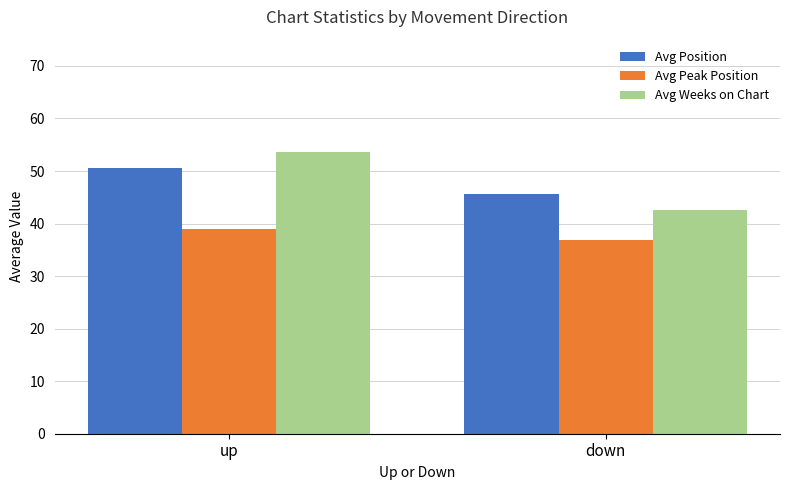

How many distinct data groups are displayed?

3